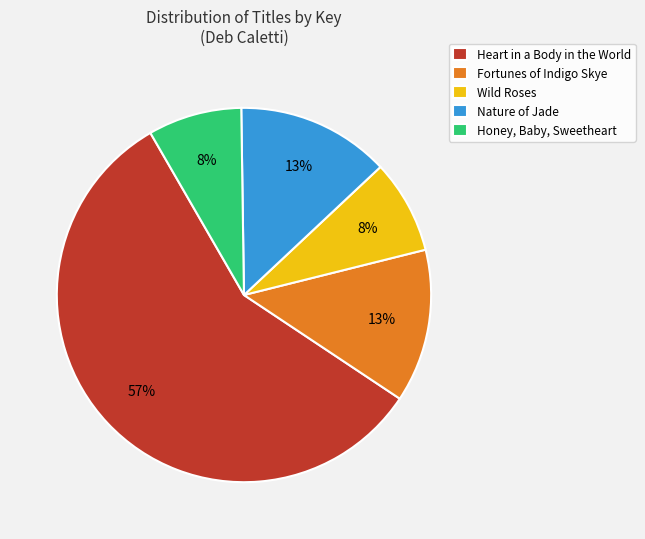

Which category has the biggest portion of the pie?

Heart in a Body in the World